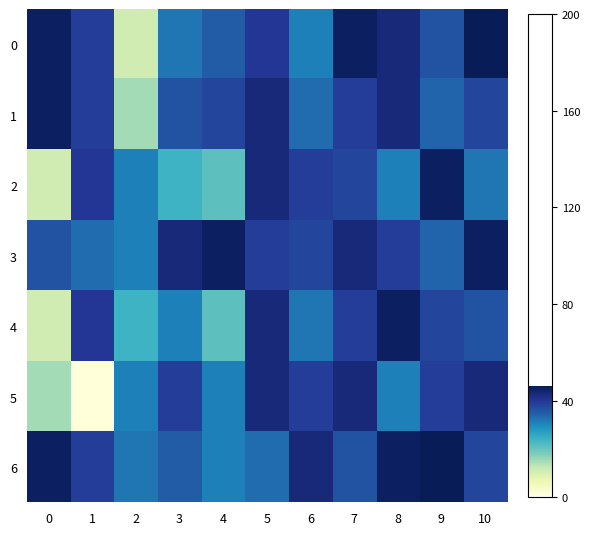

At how many categories does at least one series exceed 4?

11